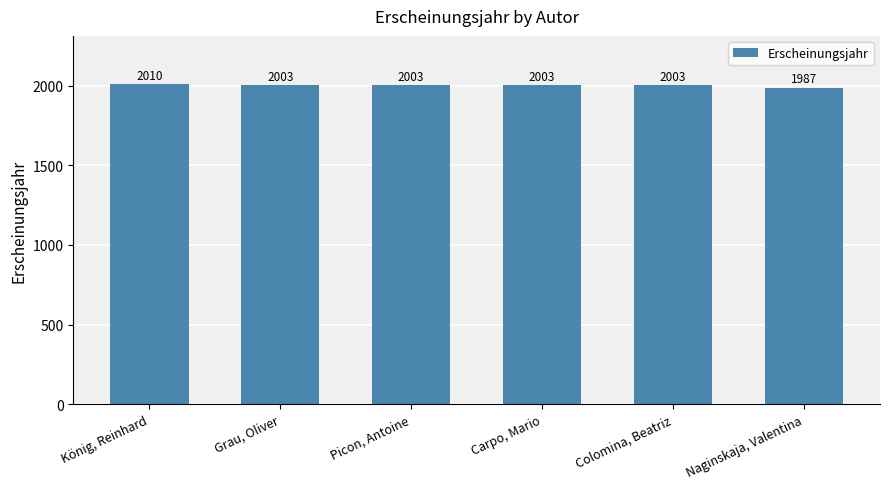

Read the value at Colomina, Beatriz.

2003